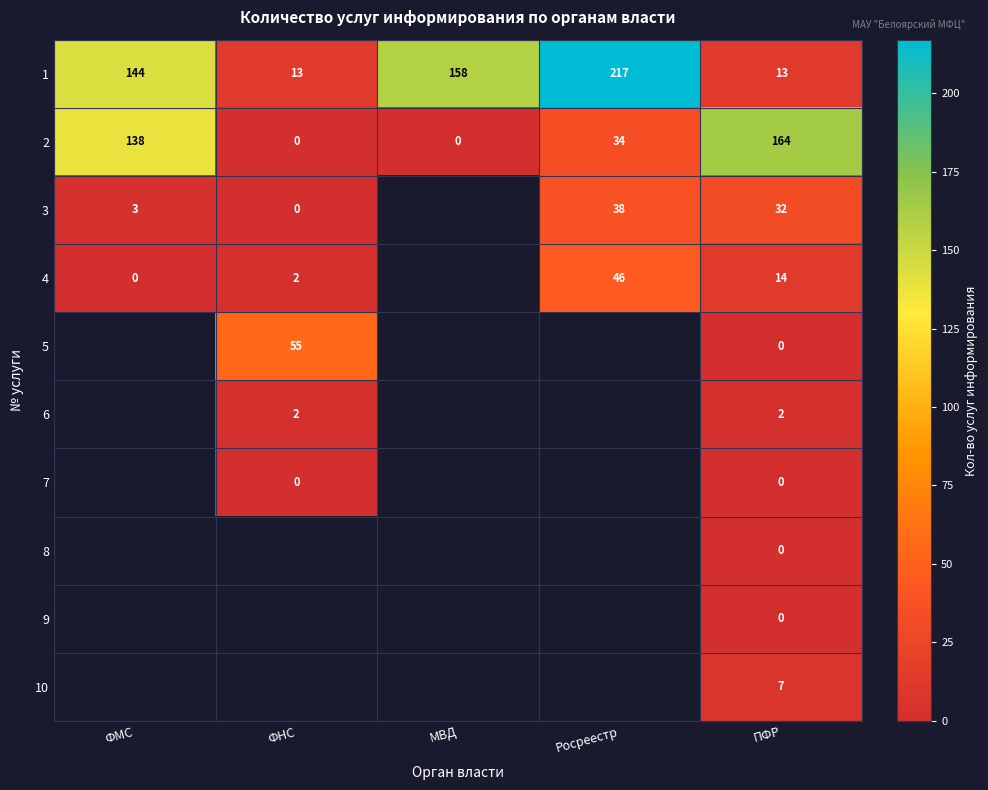

Is it true that 3 equals 3 at ФМС?

True